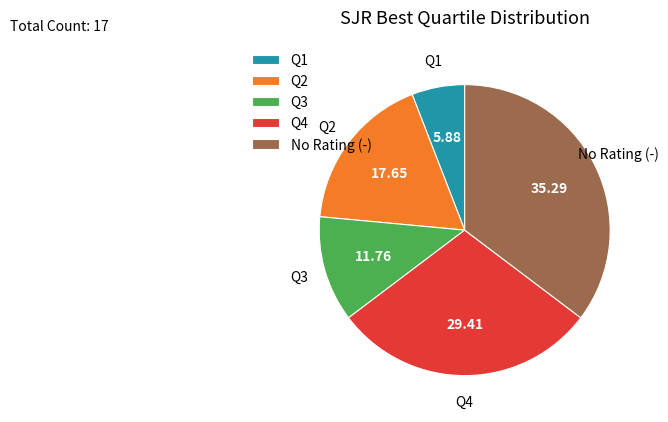

Do Q3 and No Rating (-) together represent more than half of the pie?

No